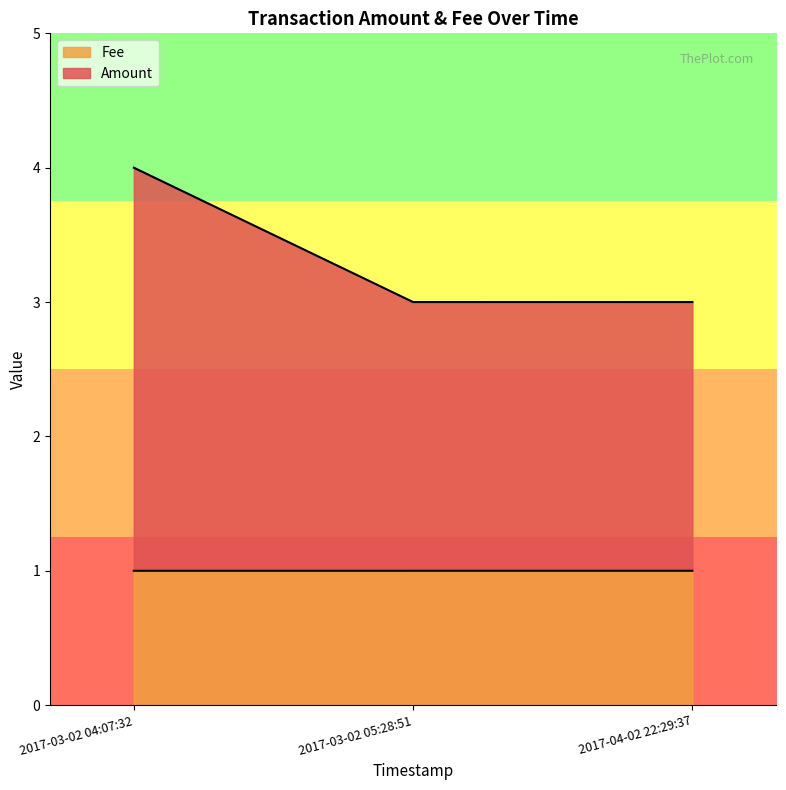

Does the chart have visible grid lines?

No